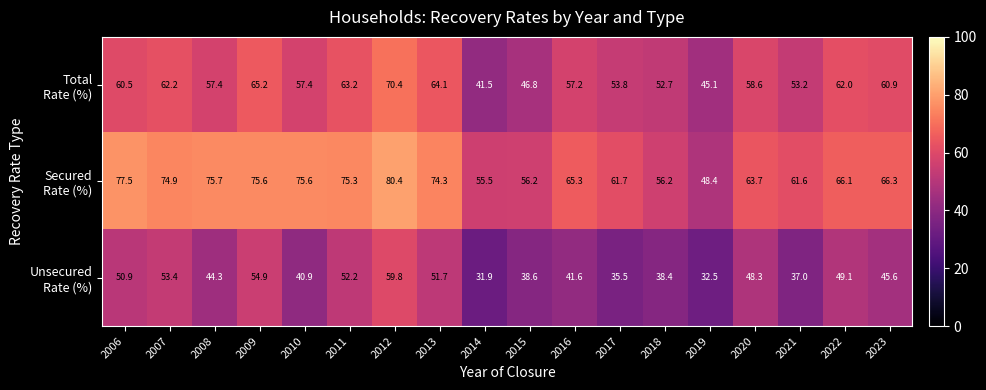

What is the minimum value shown in the chart?

31.9